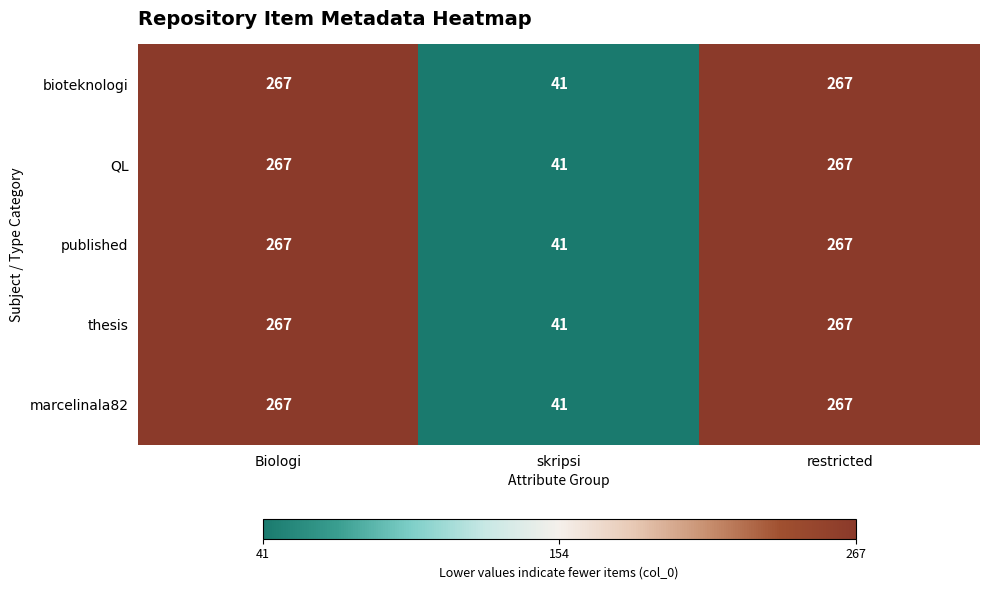

What is the total value across all series at Biologi?

1335